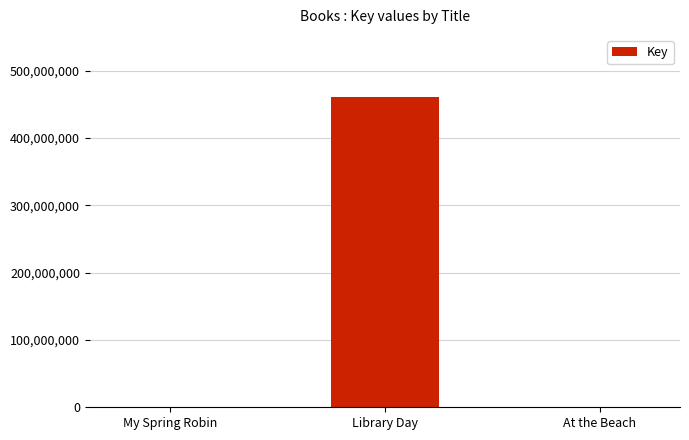

Between At the Beach and Library Day, which is larger?

Library Day